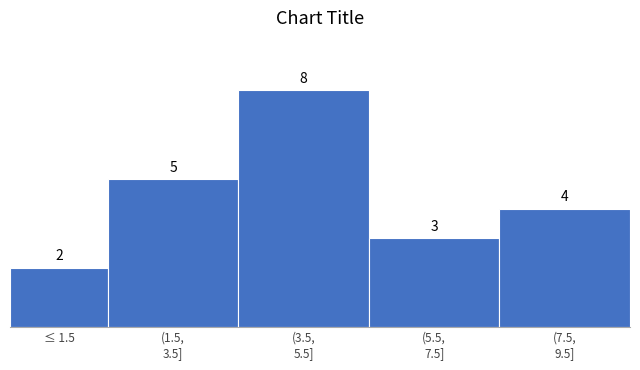

Reading right to left, extract all data points from this chart.

4	3	8	5	2